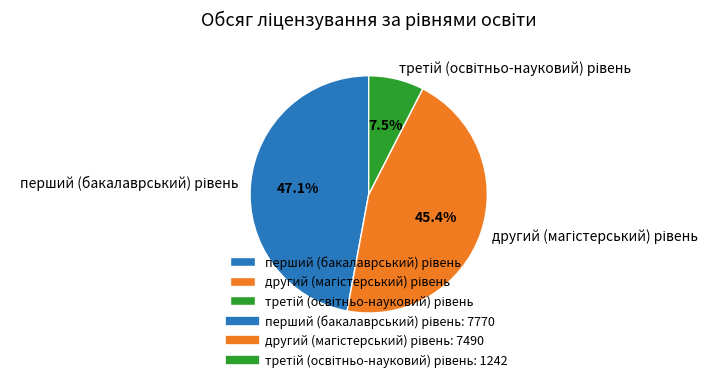

Does any single category account for the majority?

No